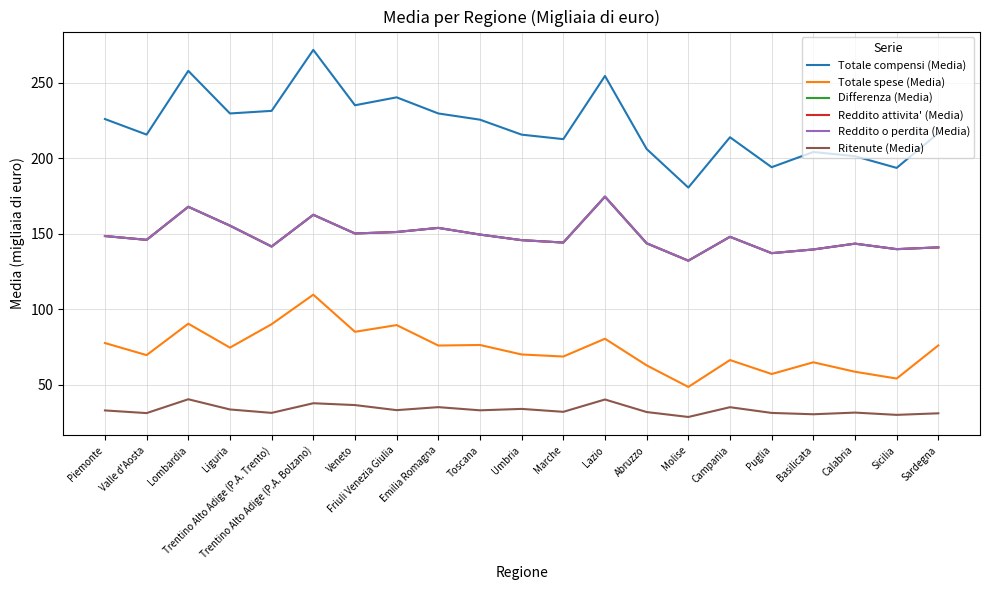

Does the chart display data point markers on the line(s)?

No